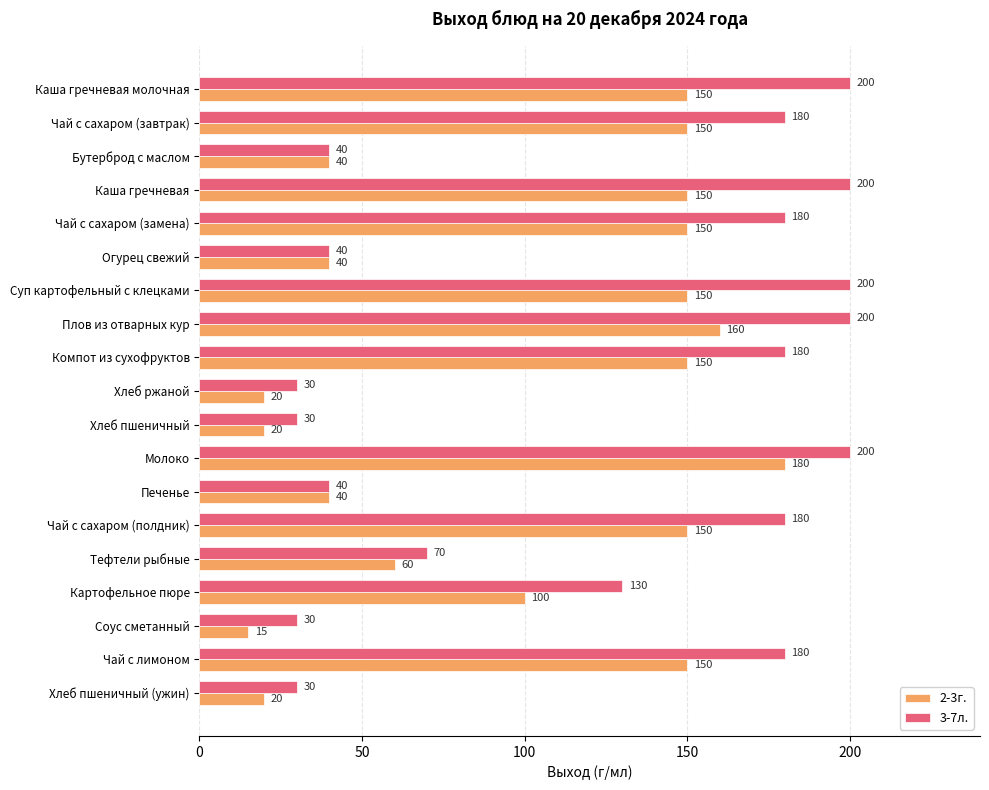

What is the difference between the highest and lowest values at Чай с сахаром (завтрак)?

30